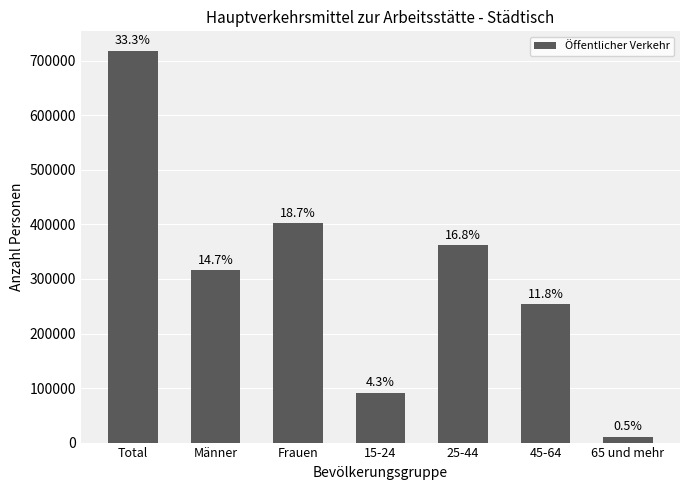

The value at Total is 1198762.8. True or false?

False